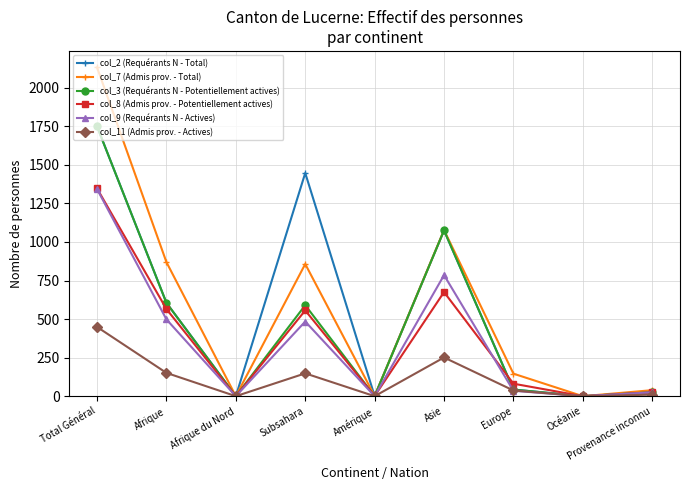

Which series has the largest range (max minus min)?

col_7 (Admis prov. - Total)